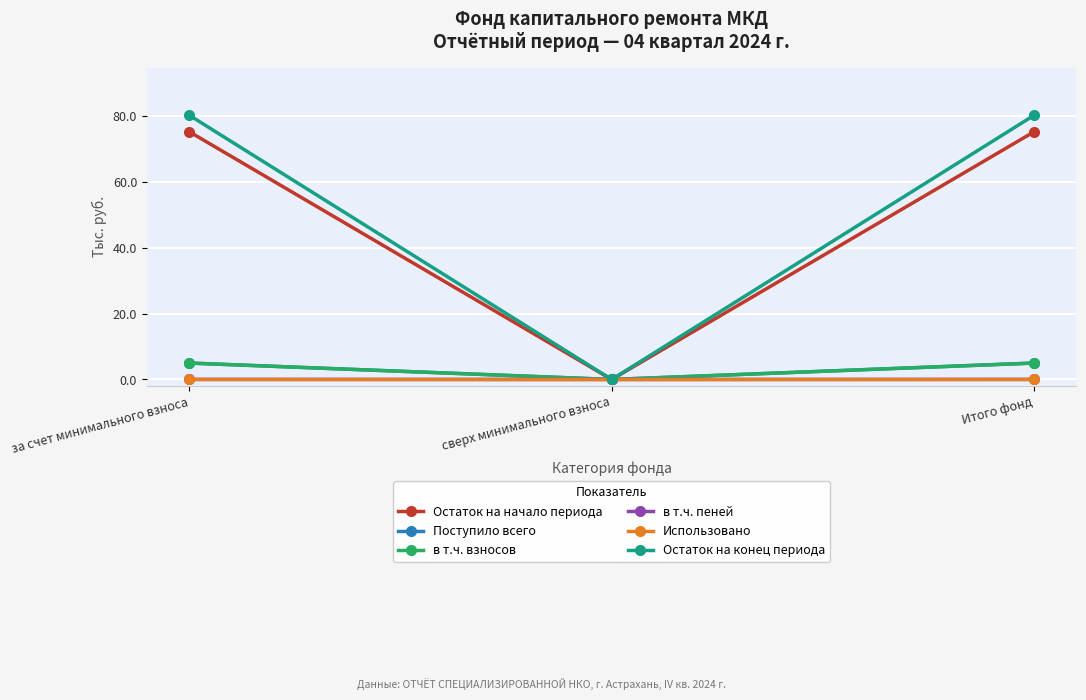

Between сверх минимального взноса and Итого фонд, which series saw the biggest shift?

Остаток на конец периода